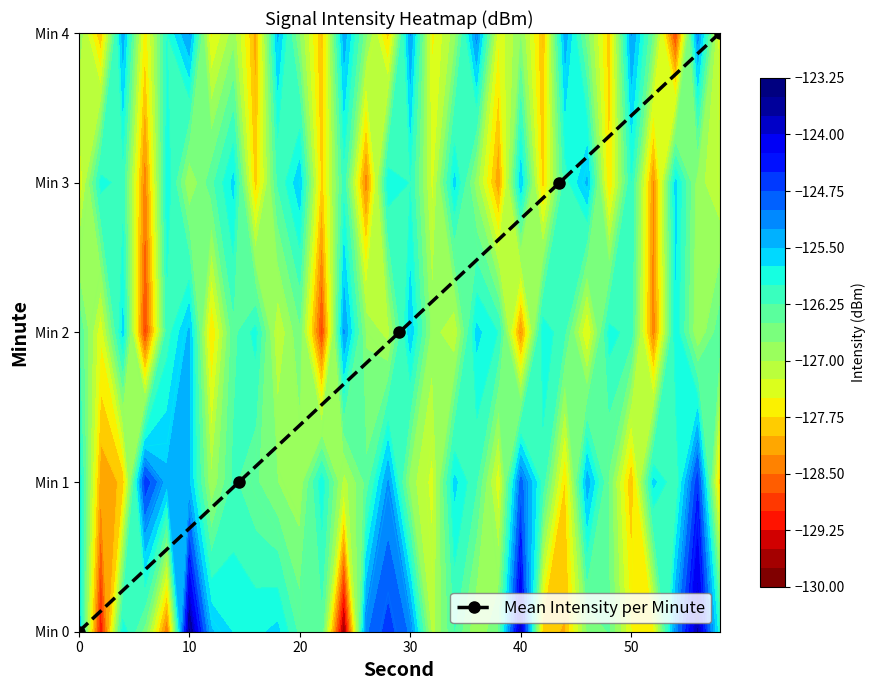

How many values exceed 2?

2